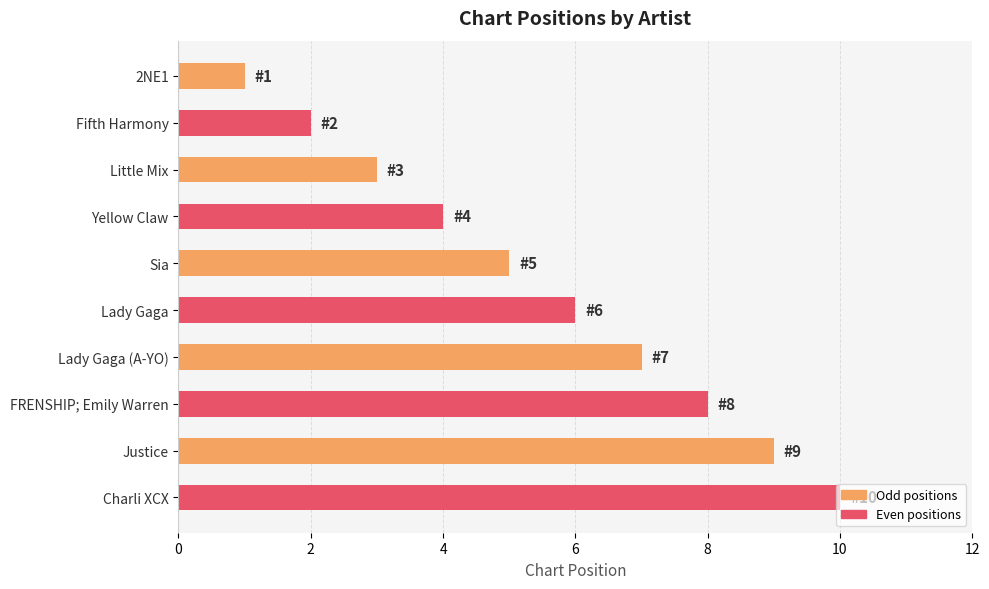

Which label corresponds to the largest value in the chart?

Charli XCX